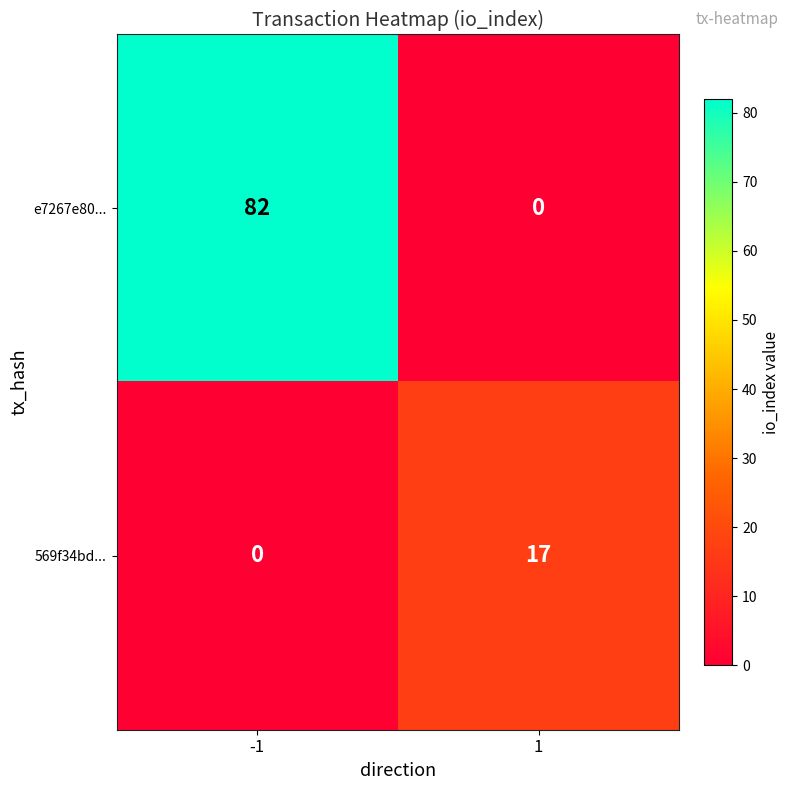

What is the total value across all series at -1?

82